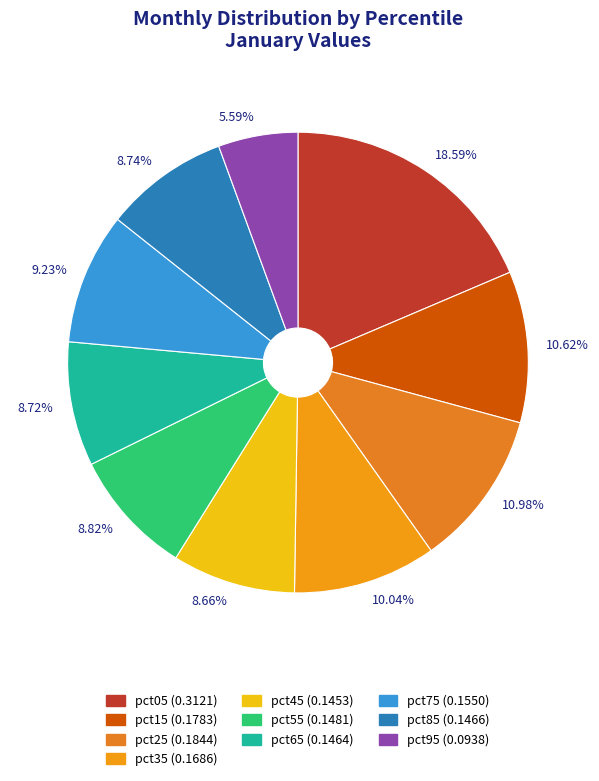

Does 9.23% represent more than half of the total?

No